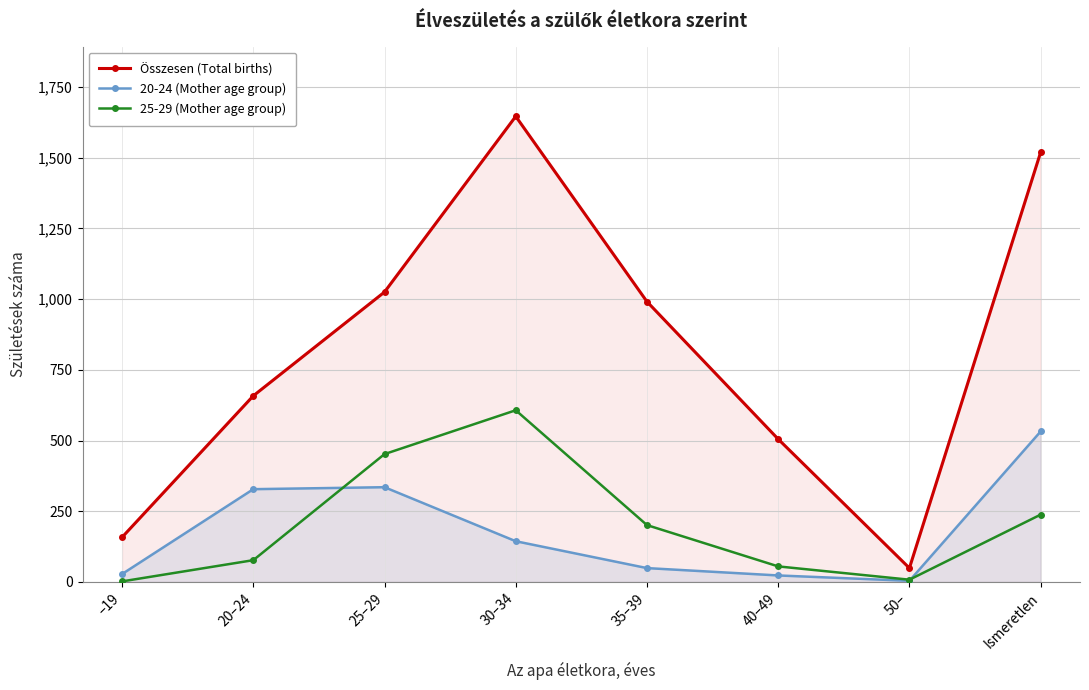

The 20-24 (Mother age group) series shows 23 at 40–49. True or false?

True